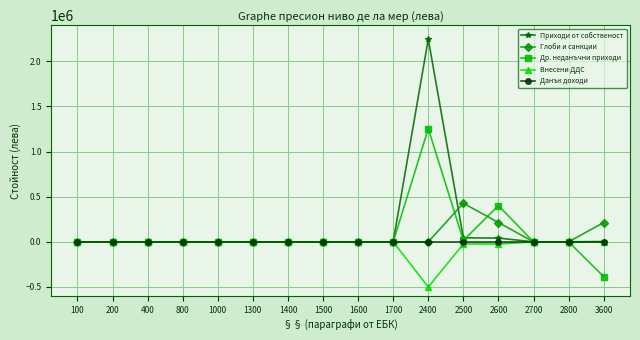

Between 2500 and 3600, which series saw the biggest shift?

Др. неданъчни приходи